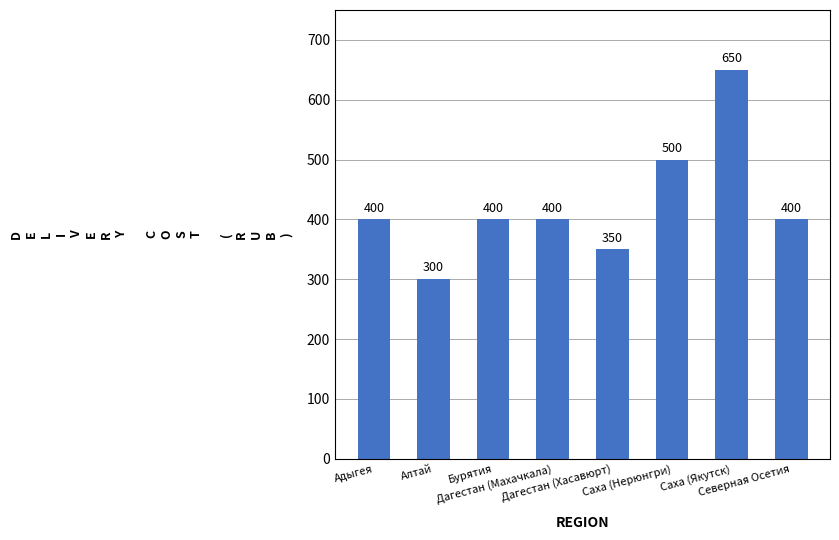

What is the smallest value displayed?

300